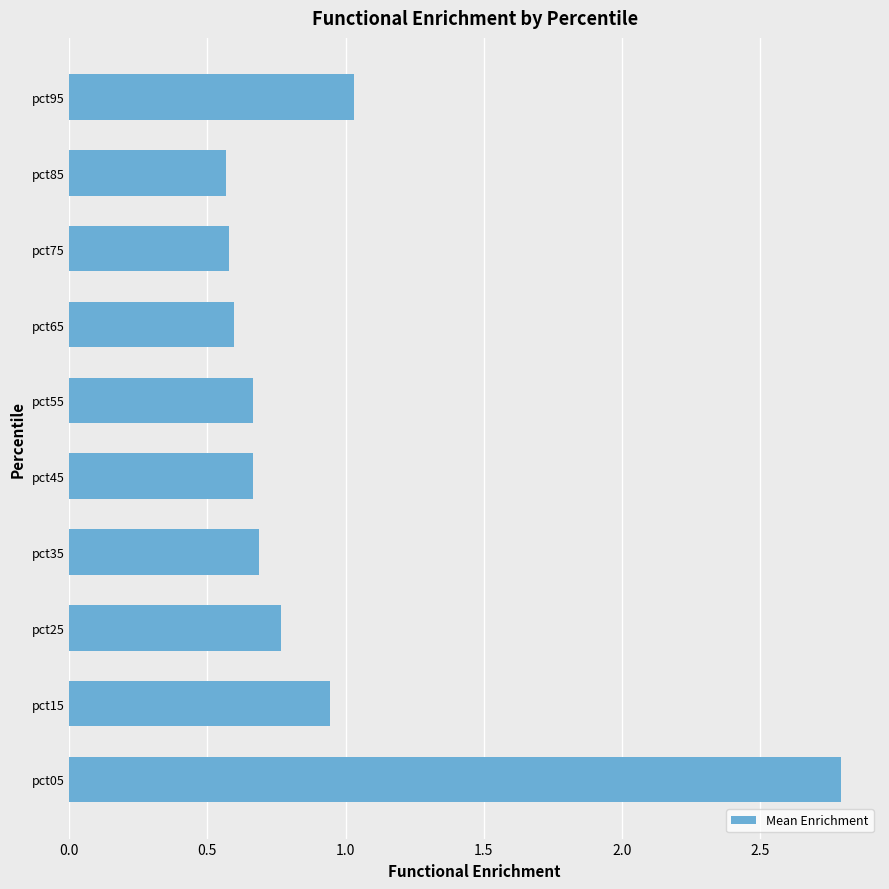

How many bars are there in total?

10